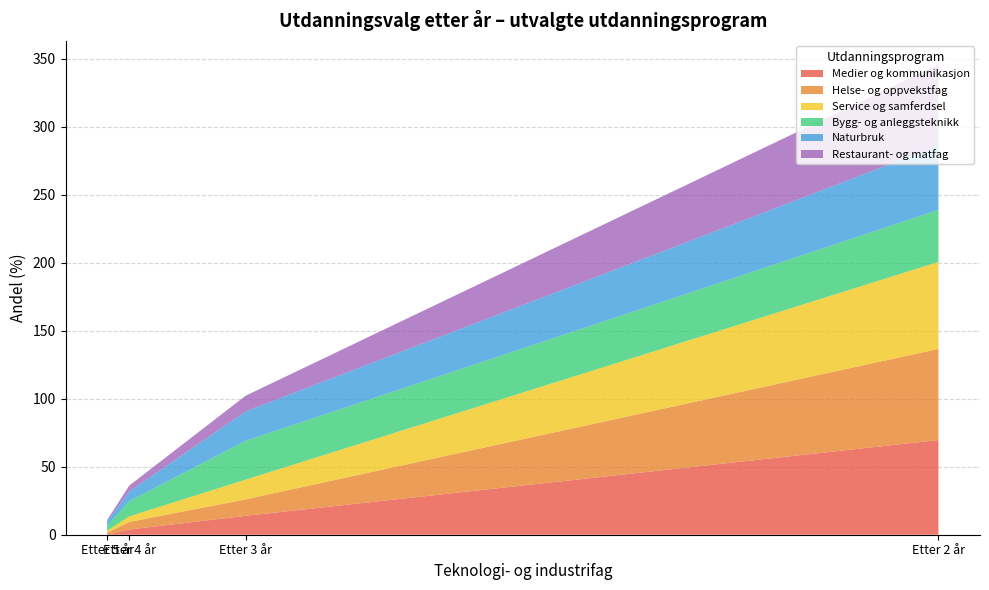

Reading left to right, extract all data points from this chart.

Medier og kommunikasjon: 69.6	13.9	3.8	0.0
Helse- og oppvekstfag: 67.0	12.1	5.6	1.5
Service og samferdsel: 64.0	14.5	4.1	1.4
Bygg- og anleggsteknikk: 38.3	28.6	11.2	3.7
Naturbruk: 47.2	21.6	7.1	3.2
Restaurant- og matfag: 59.7	11.5	4.3	1.0